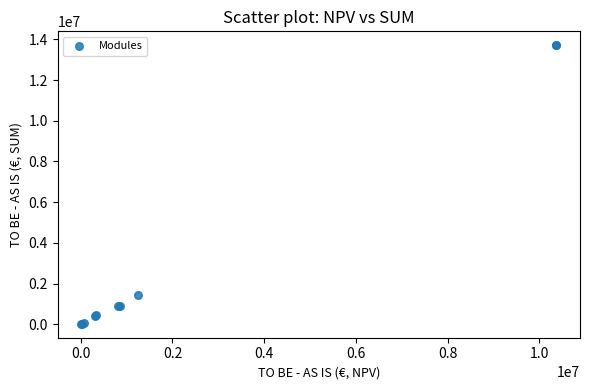

What Y value in the scatter plot is closest to 6865867?

1426082.3